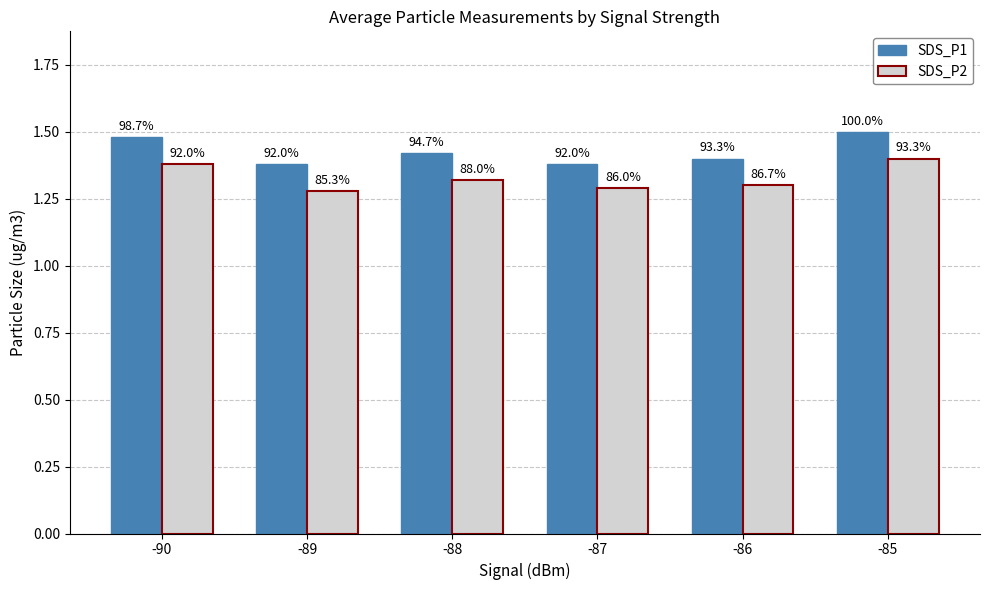

What is the sum of all SDS_P1 values?

8.6